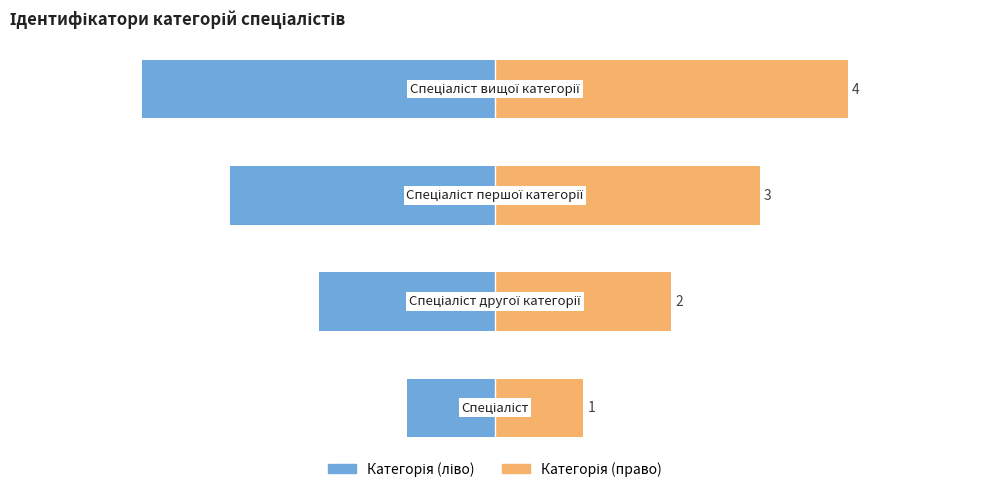

How many values in the Ідентифікатор (ліво) series exceed -2?

1